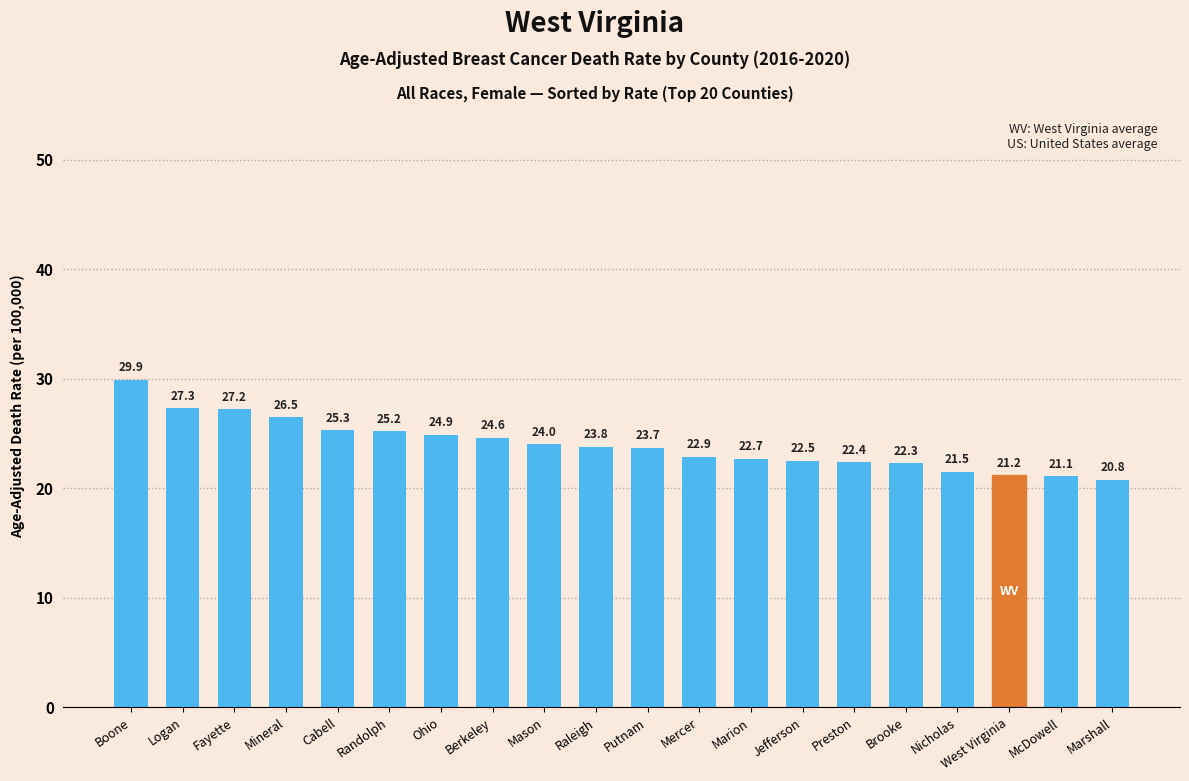

The chart shows a value of 22.4 at Preston. True or false?

True